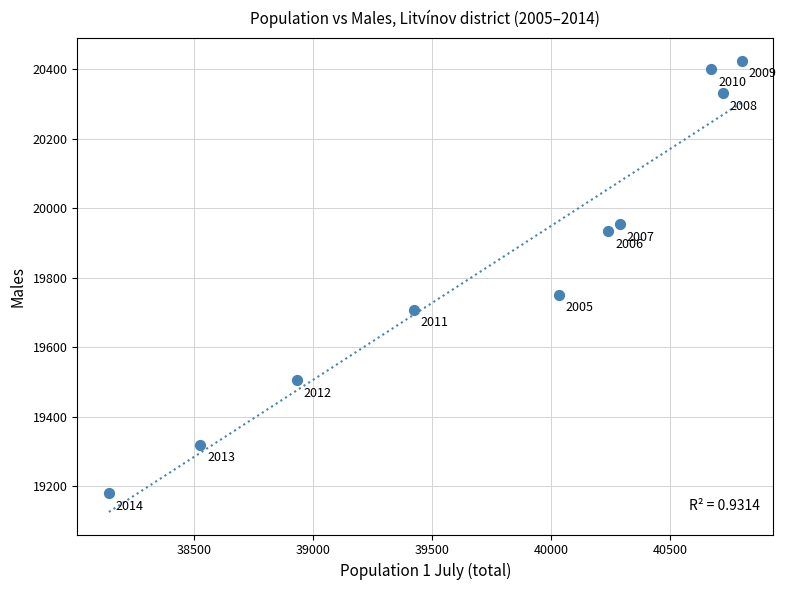

What Y value in the scatter plot is closest to 19802?

19751